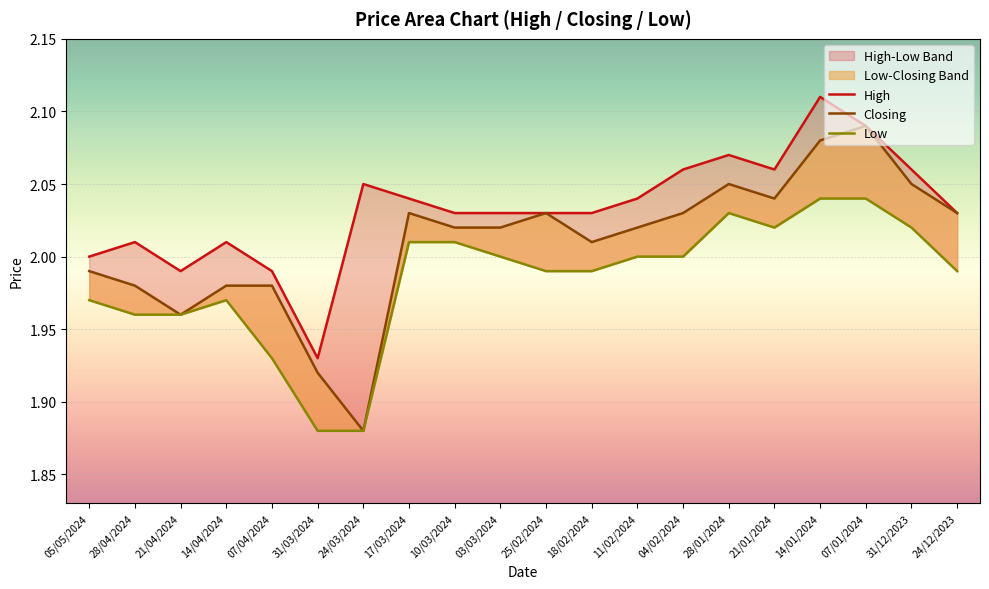

How many values in the High series exceed 2?

16